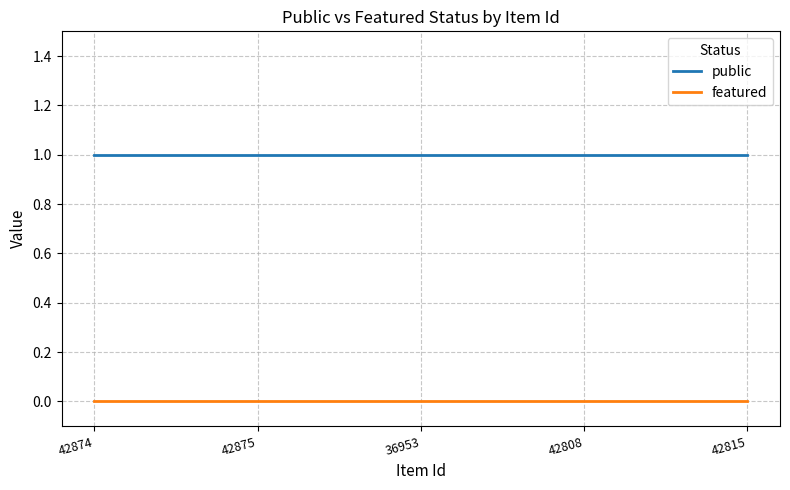

At how many categories does at least one series exceed 0?

5